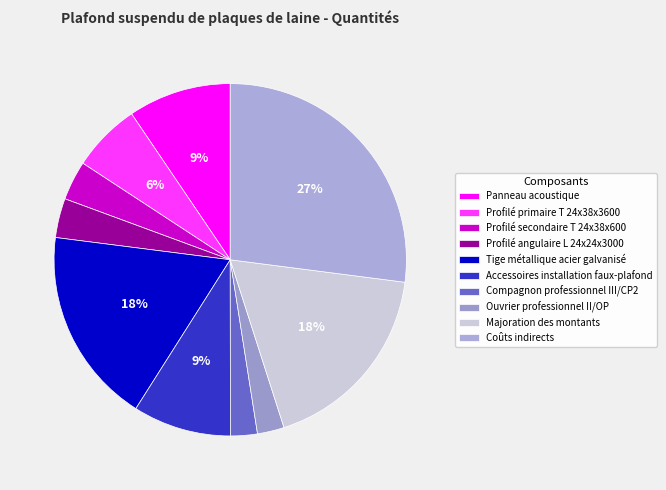

What is the change in value from Profilé angulaire L 24x24x3000 to Majoration des montants?

+1.6